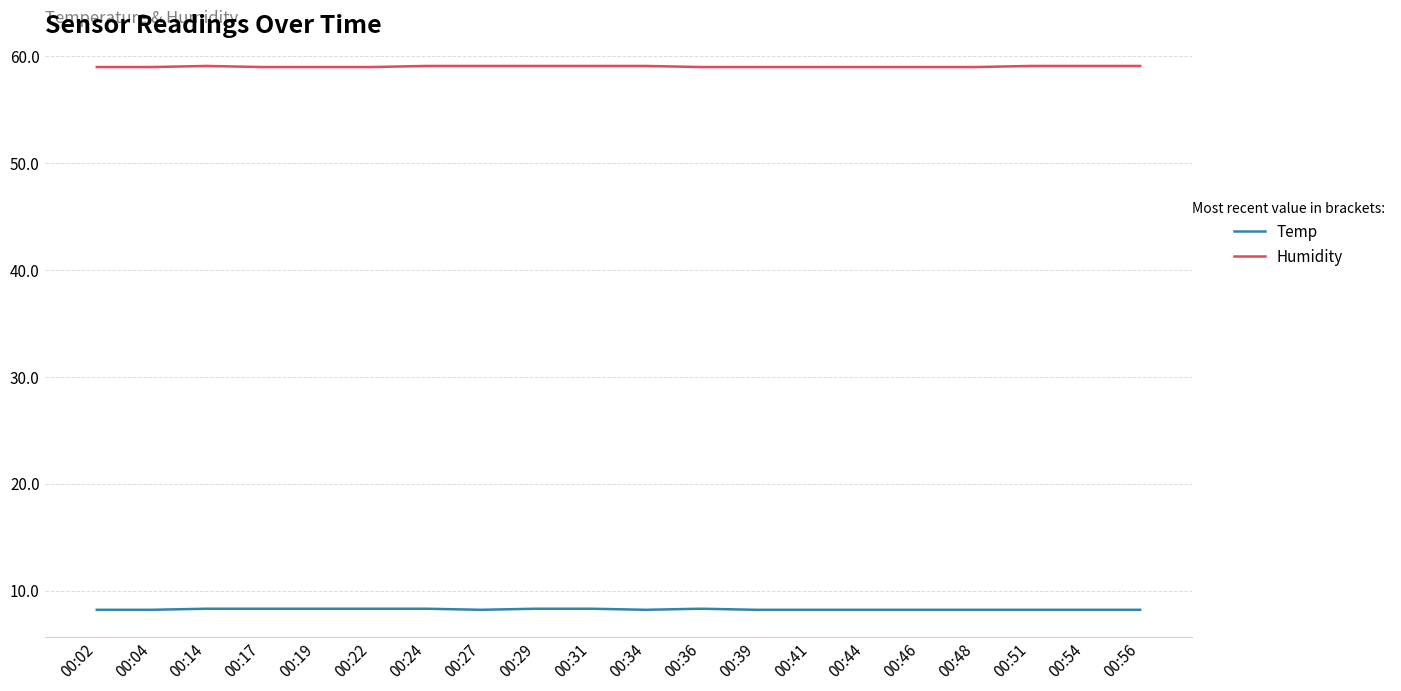

What is the spread (max minus min) of values at 00:02?

50.8